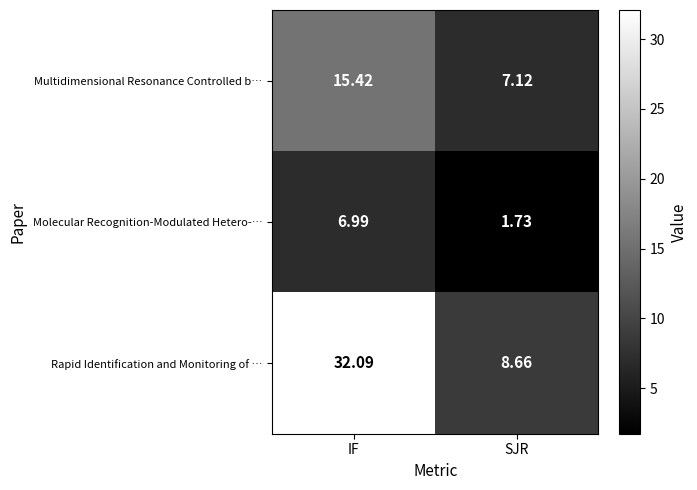

What is the spread (max minus min) of values at IF?

25.1